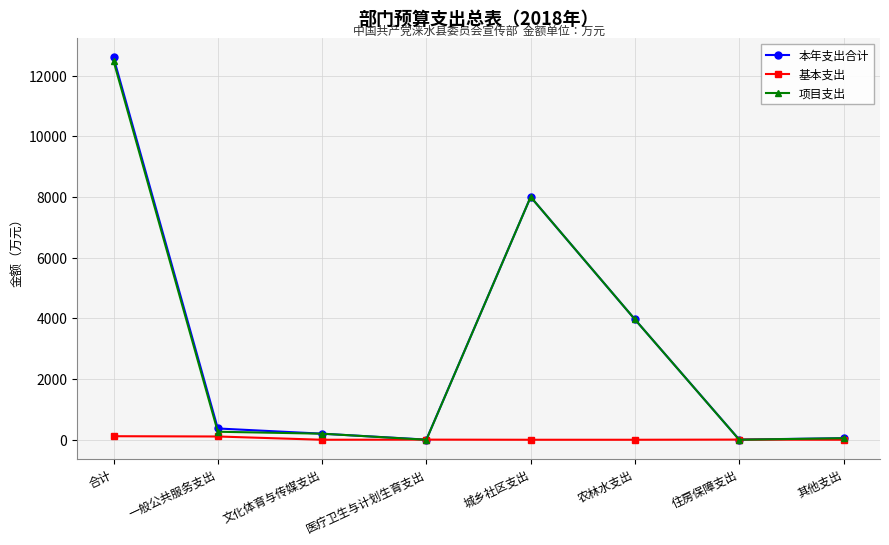

The 项目支出 series shows 0.0 at 住房保障支出. True or false?

True